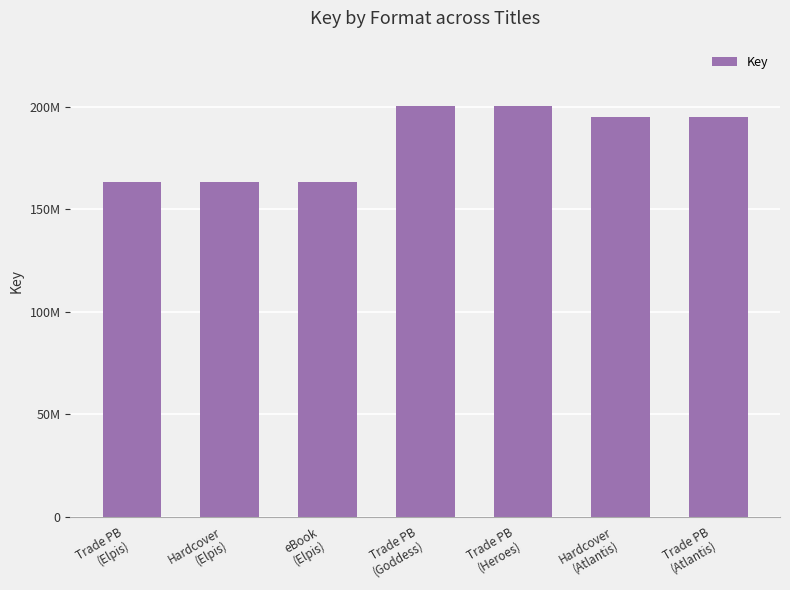

The value at Trade PB
(Elpis) is 163628589. True or false?

True